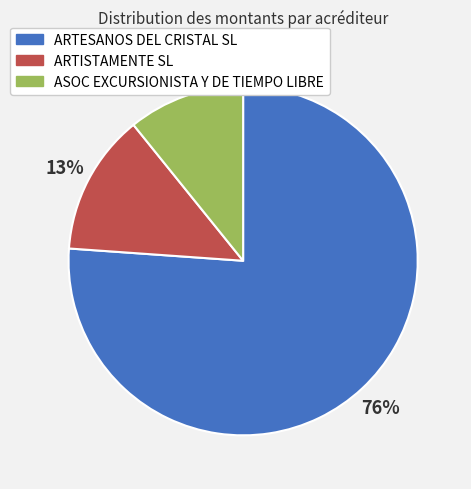

Which has a higher value, ASOC EXCURSIONISTA Y DE TIEMPO LIBRE or ARTESANOS DEL CRISTAL SL?

ARTESANOS DEL CRISTAL SL